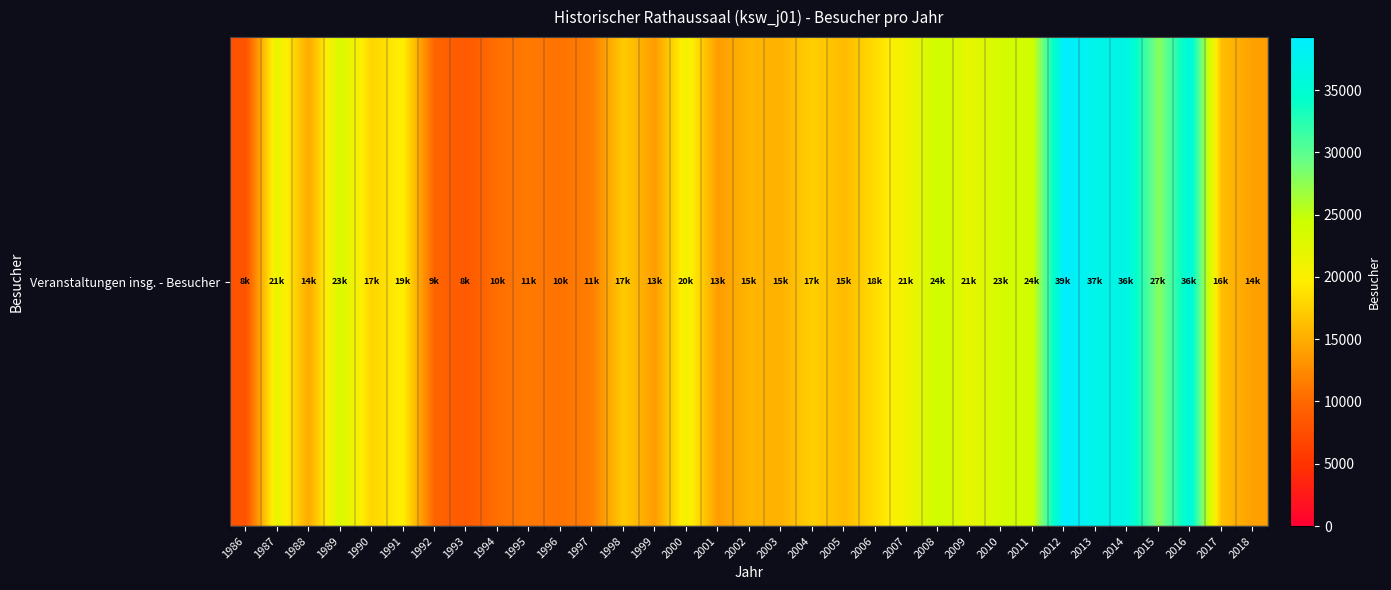

Reading left to right, what are all the values shown in this chart?

8000	21800	14700	23400	17850	19780	9680	8670	10510	11250	10770	11650	17120	13760	20850	13750	15610	15340	17455	15930	18420	21020	24261	21997	23577	24154	39246	37182	36848	27698	36047	16161	14063